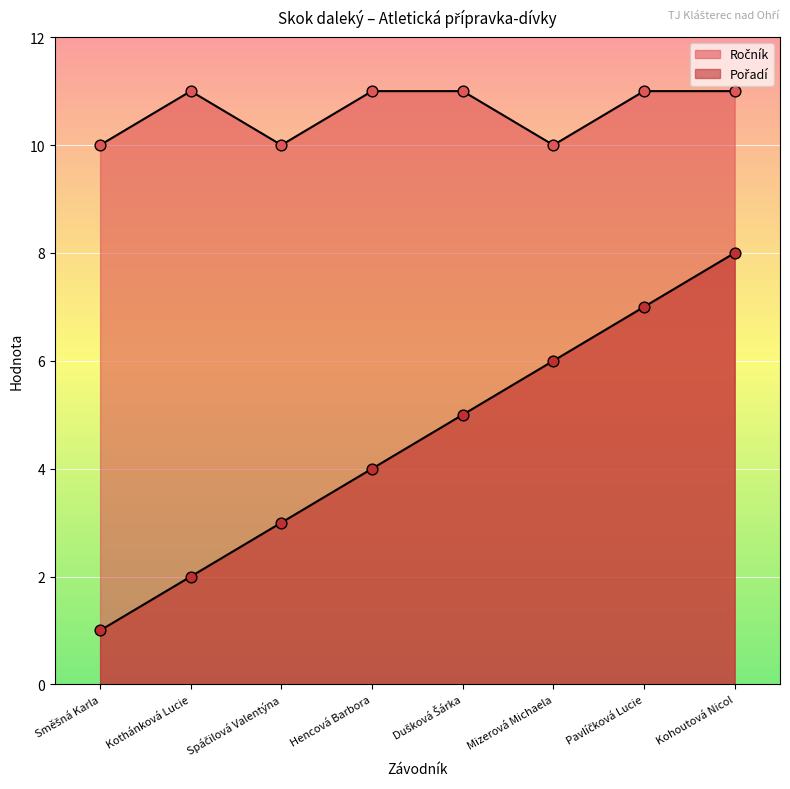

Which series reaches the minimum Y coordinate?

Pořadí